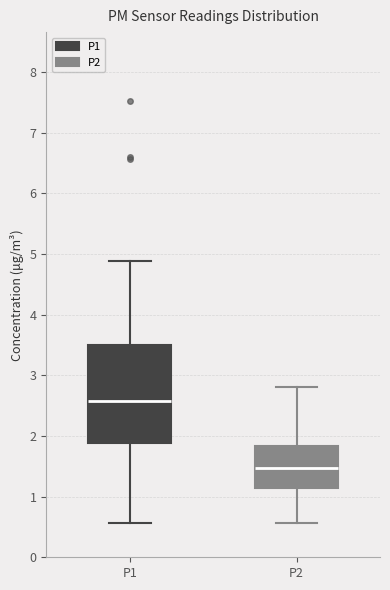

Reading left to right, read every box against the y-axis: the position of its median line, the range the box covers, and the ends of its whiskers. The values are not printed on the chart, so give them approximately, as read against the axis.

P1: median 2.6, box 1.9 to 3.5, whiskers 0.6 to 4.9
P2: median 1.5, box 1.1 to 1.8, whiskers 0.6 to 2.8